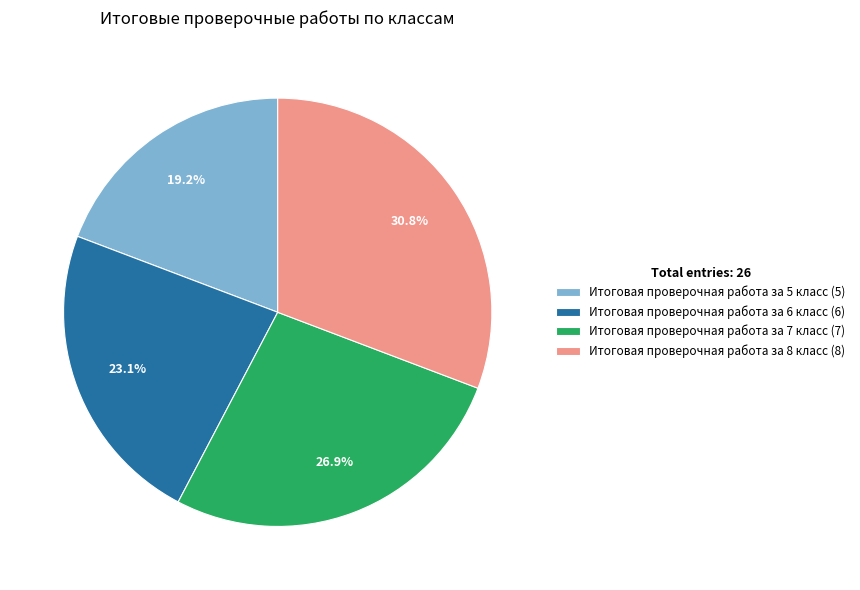

What percentage is the Итоговая проверочная работа за 8 класс slice, to the nearest percent?

31%